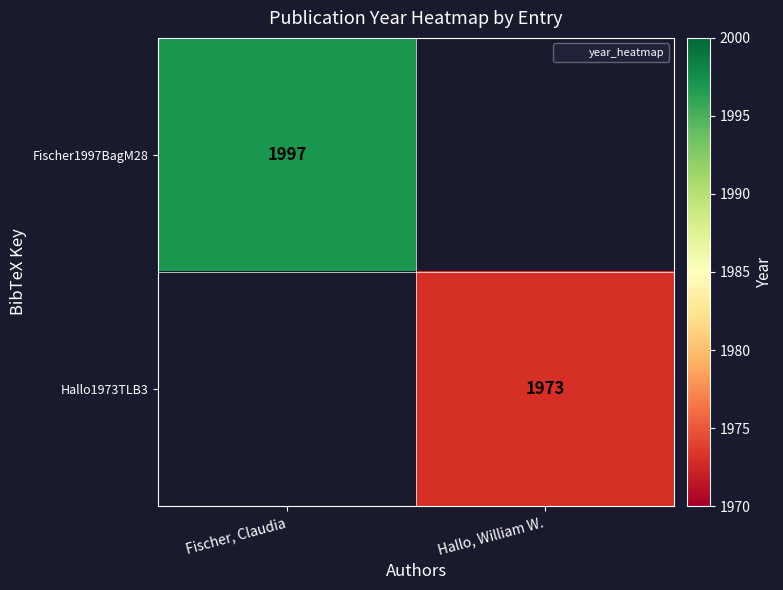

List the series in order of their overall mean, highest first.

Fischer1997BagM28, Hallo1973TLB3